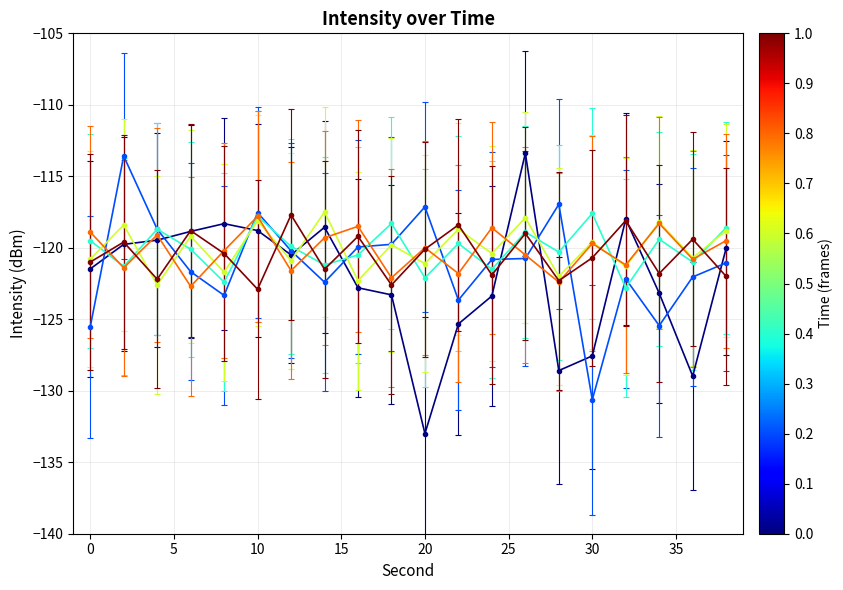

What is the greatest value displayed?

-113.4